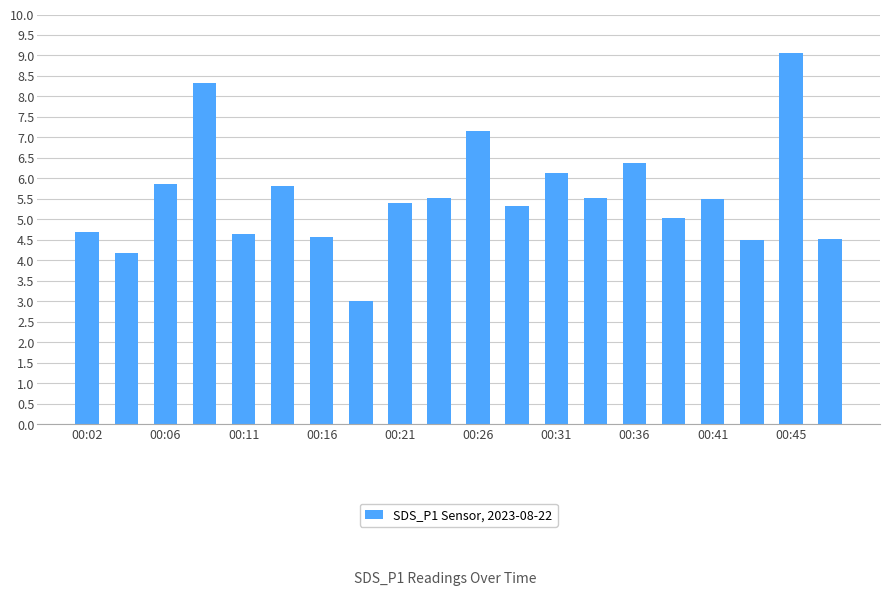

What is the smallest value displayed?

3.0